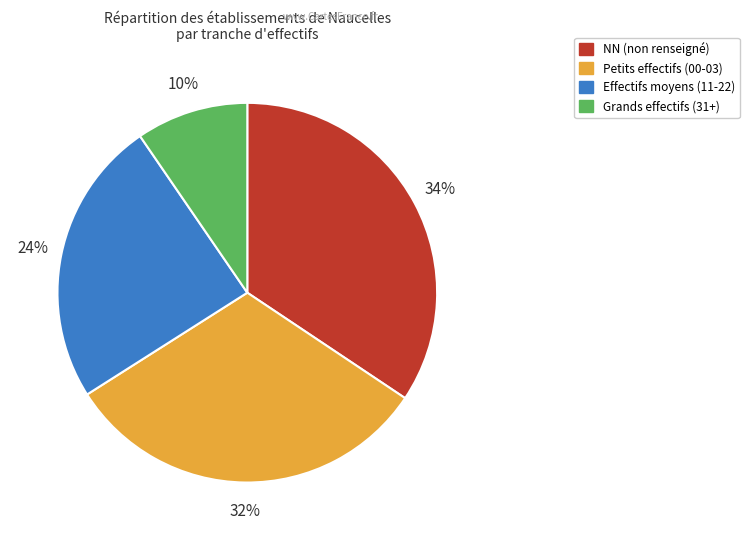

To the nearest percent, what is the average slice percentage?

25%